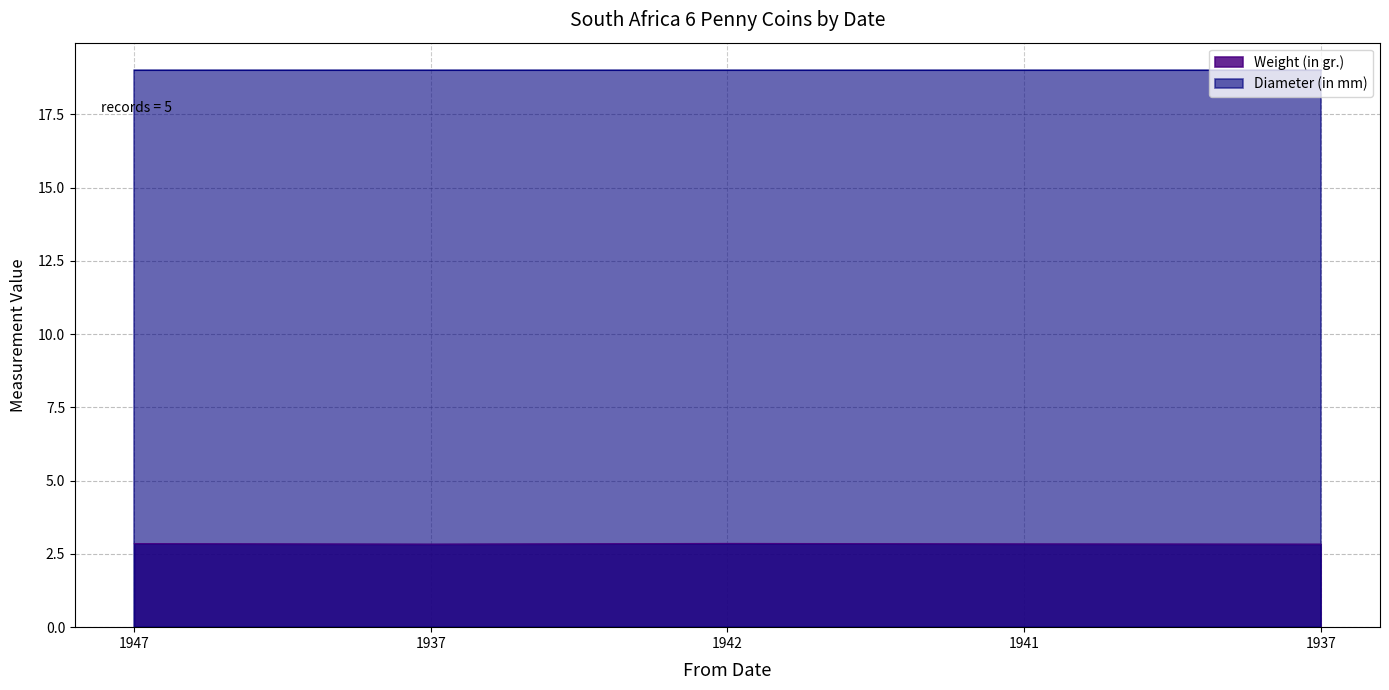

Reading left to right, extract all data points from this chart.

1947=2.9	1937=2.8	1942=2.9	1941=2.8	1937=2.8